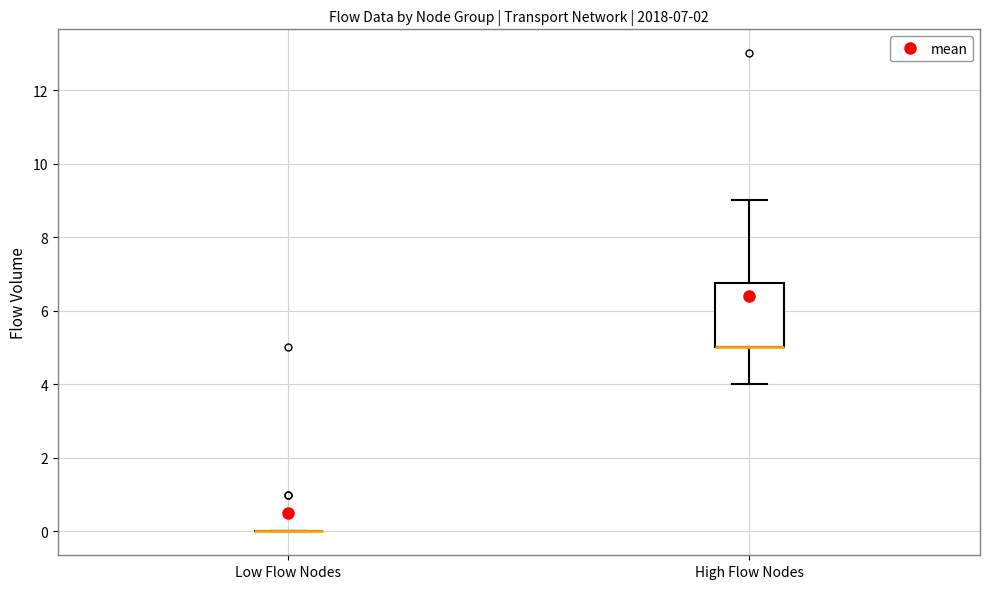

Which box is the tallest, from its lower edge to its upper edge?

High Flow Nodes